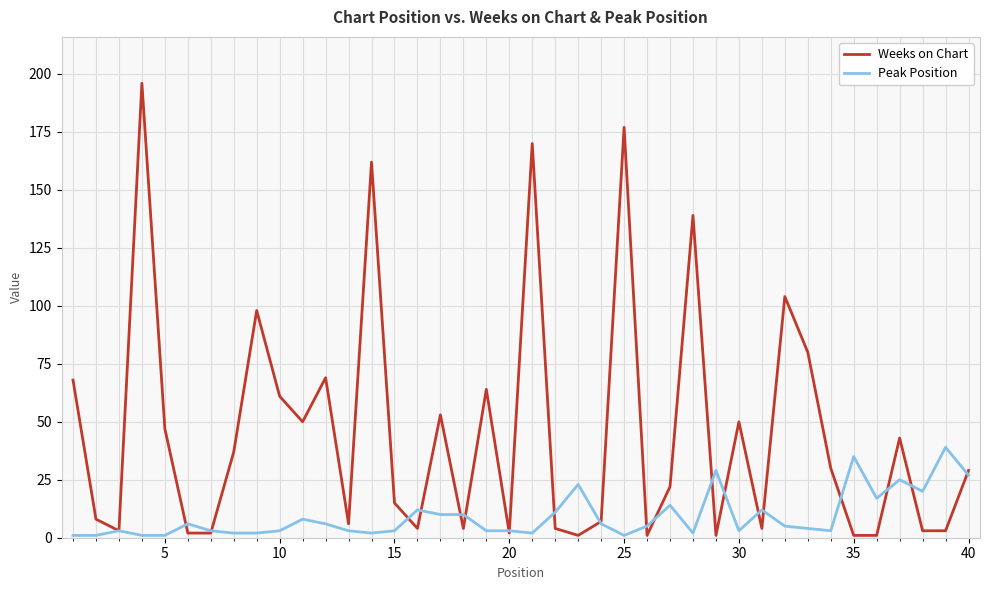

Reading right to left, what are all the values shown in this chart?

Weeks on Chart: 29	3	3	43	1	1	30	80	104	4	50	1	139	22	1	177	7	1	4	170	2	64	4	53	4	15	162	6	69	50	61	98	37	2	2	47	196	3	8	68
Peak Position: 27	39	20	25	17	35	3	4	5	12	3	29	2	14	5	1	6	23	11	2	3	3	10	10	12	3	2	3	6	8	3	2	2	3	6	1	1	3	1	1